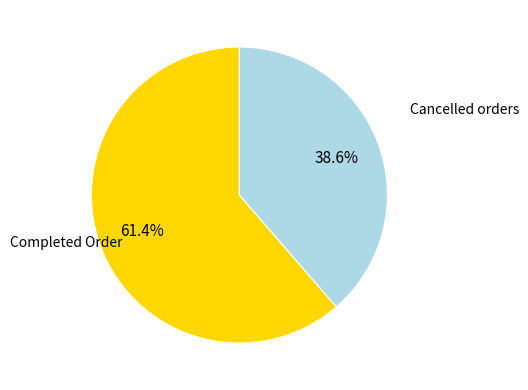

Is there a majority slice in this chart?

Yes